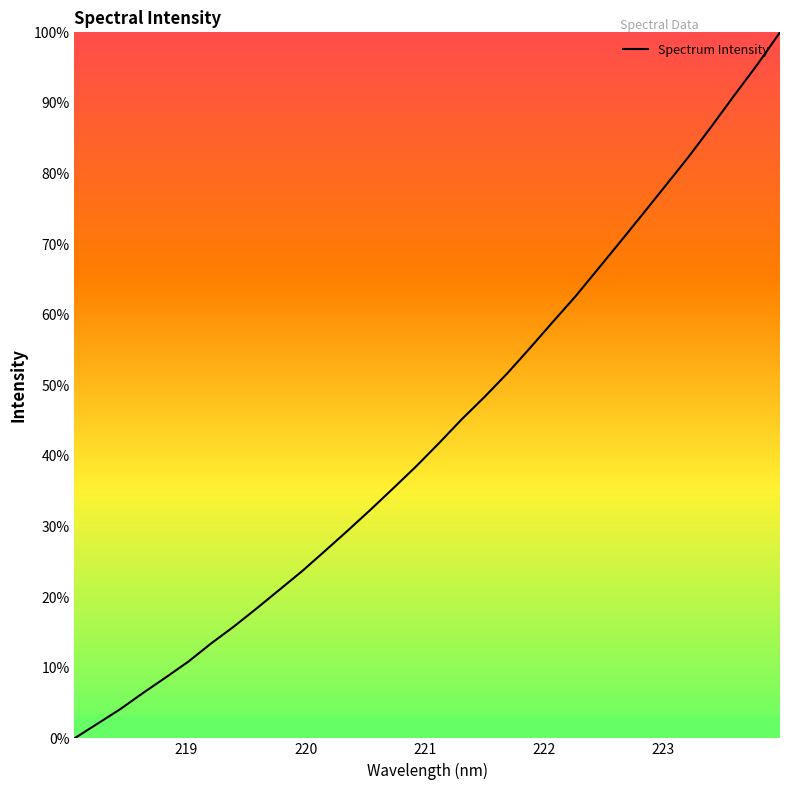

What is the difference between the maximum and minimum values?

100.0